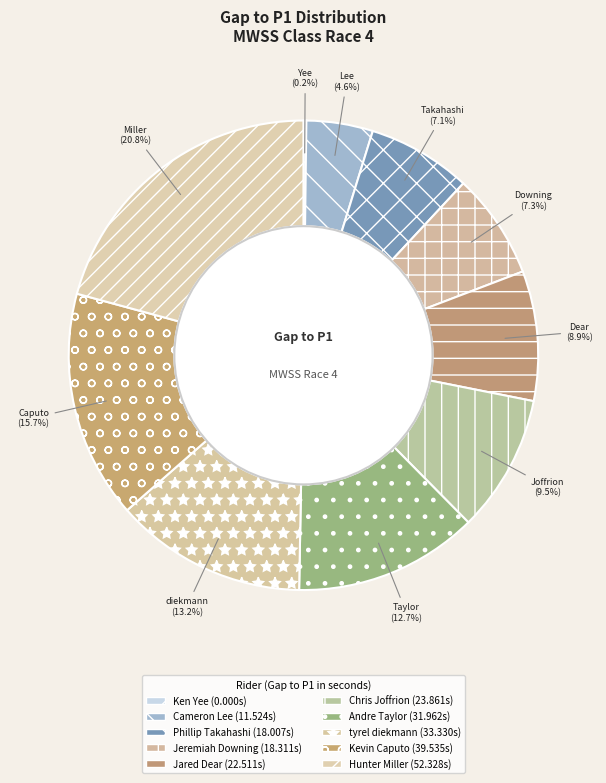

What is the smallest slice in the pie chart?

Ken Yee